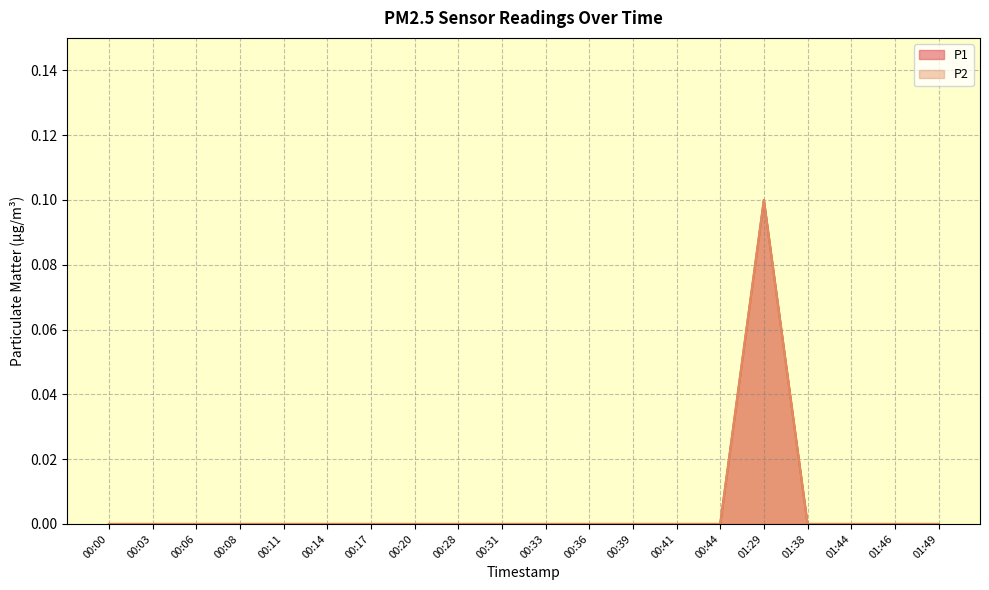

True or false: P1 and P2 intersect in this chart.

False